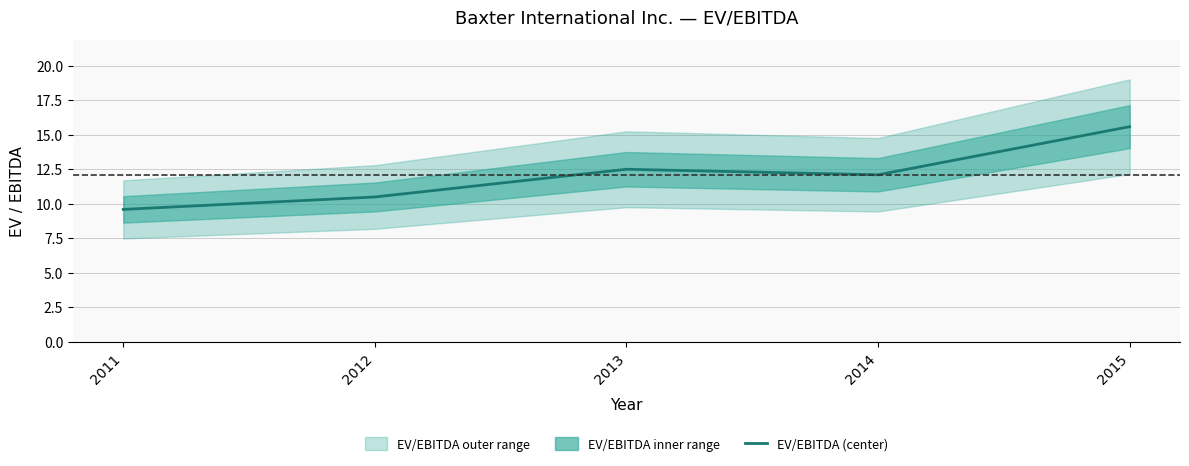

Rank the categories by value from lowest to highest.

2011, 2012, 2014, 2013, 2015